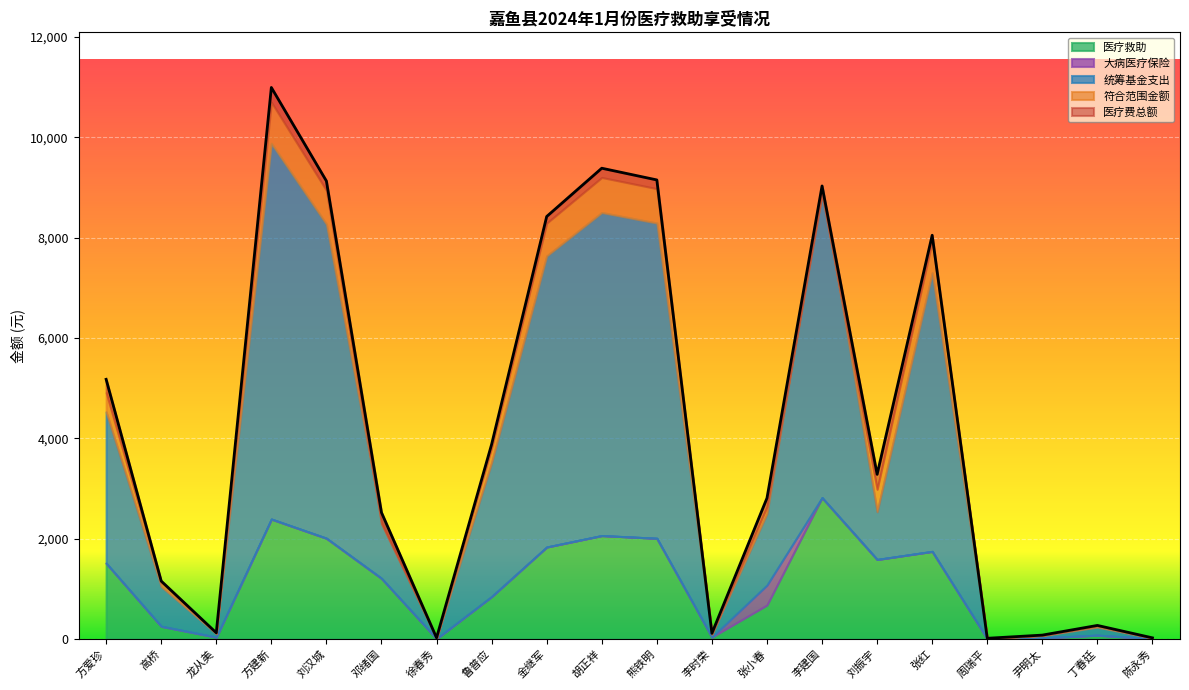

True or false: 统筹基金支出 and 符合范围金额 intersect in this chart.

False